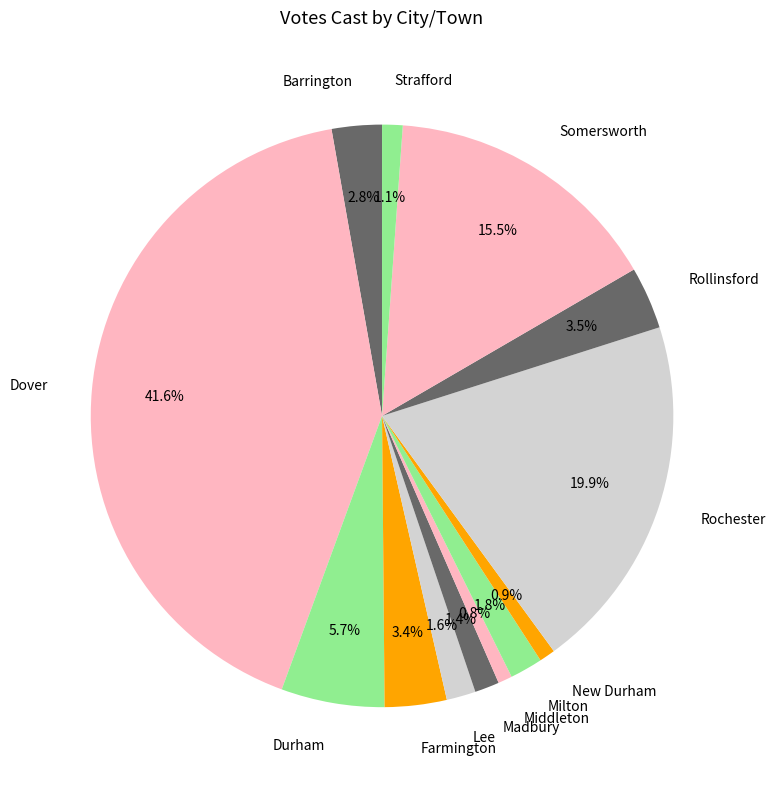

What is the total percentage of Barrington and Middleton?

3.6%